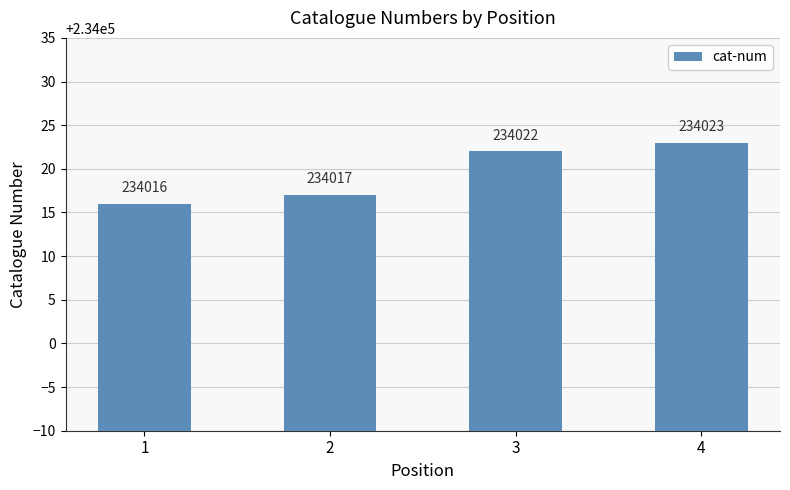

Rank the categories by value from highest to lowest.

4, 3, 2, 1